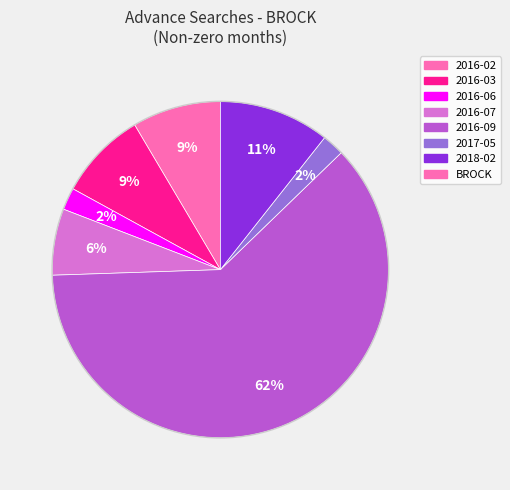

Is there any slice that represents more than half of the pie?

Yes